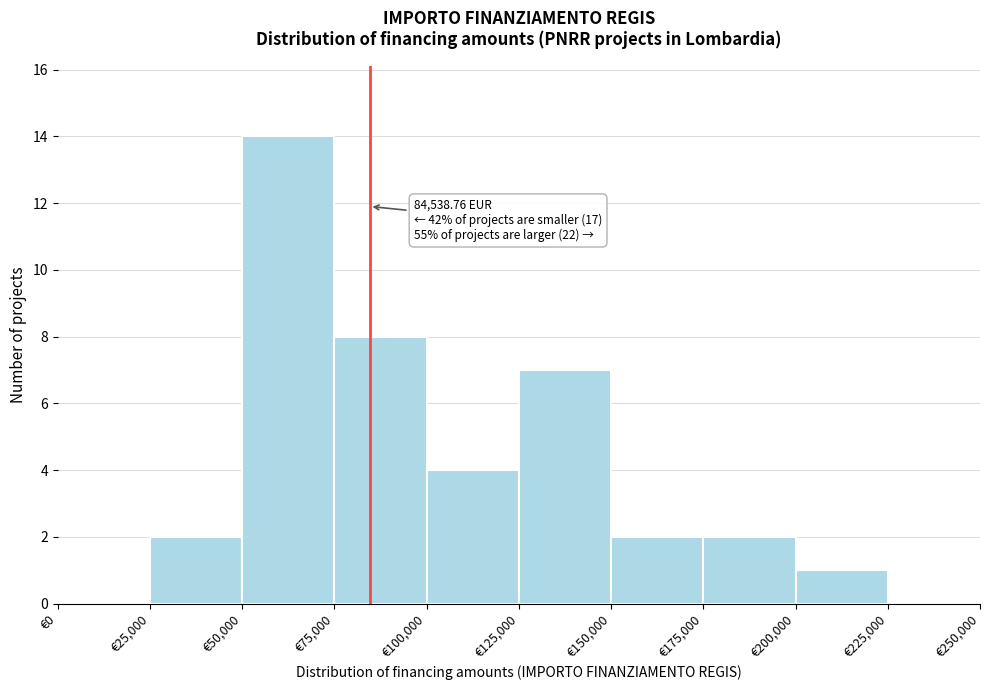

Over which range of the x-axis is the bar tallest?

50000 to 75000